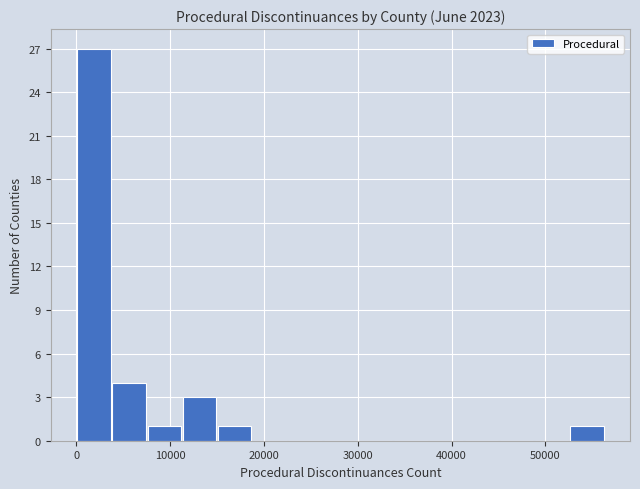

Around what value on the x-axis is the tallest bar? Give the approximate position of its centre, as read against the axis.

2000